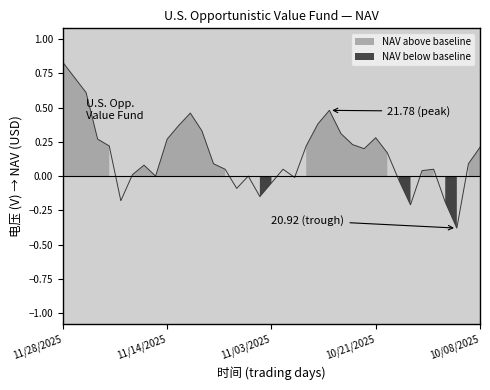

Between 11/25/2025 and 11/20/2025, which is larger?

11/25/2025